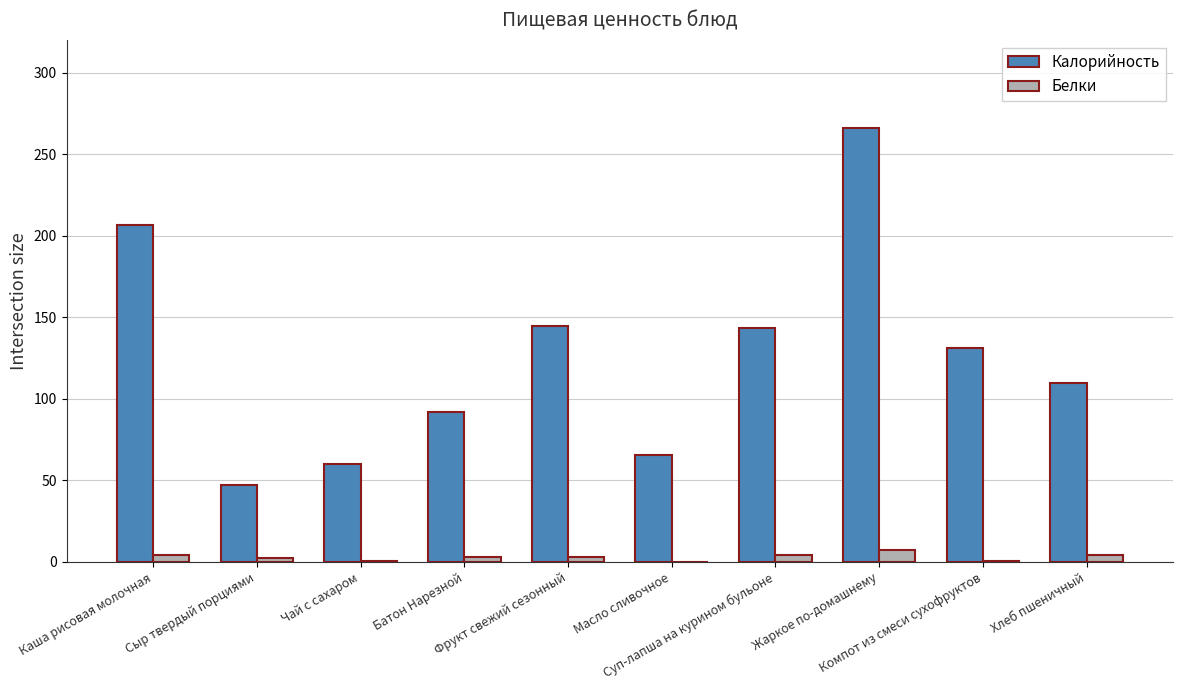

Which series has the largest total across all categories?

Калорийность